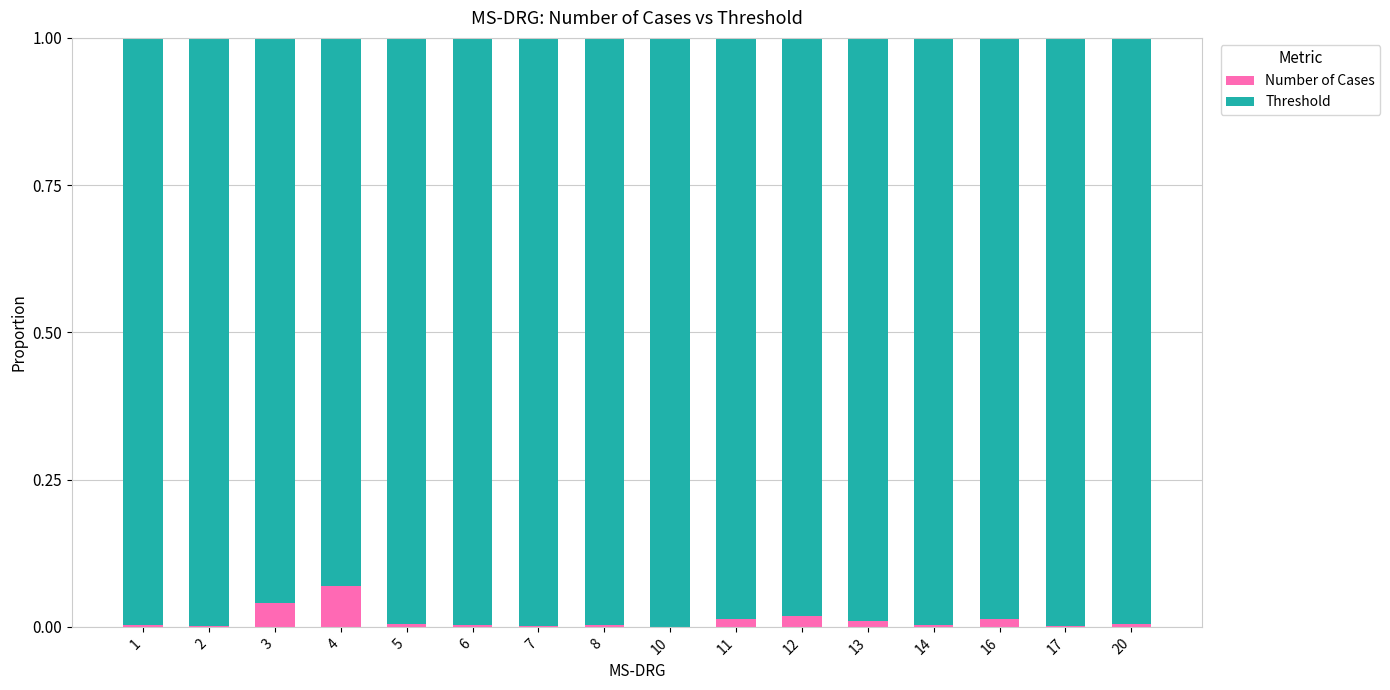

Does the chart contain stacked bars?

Yes